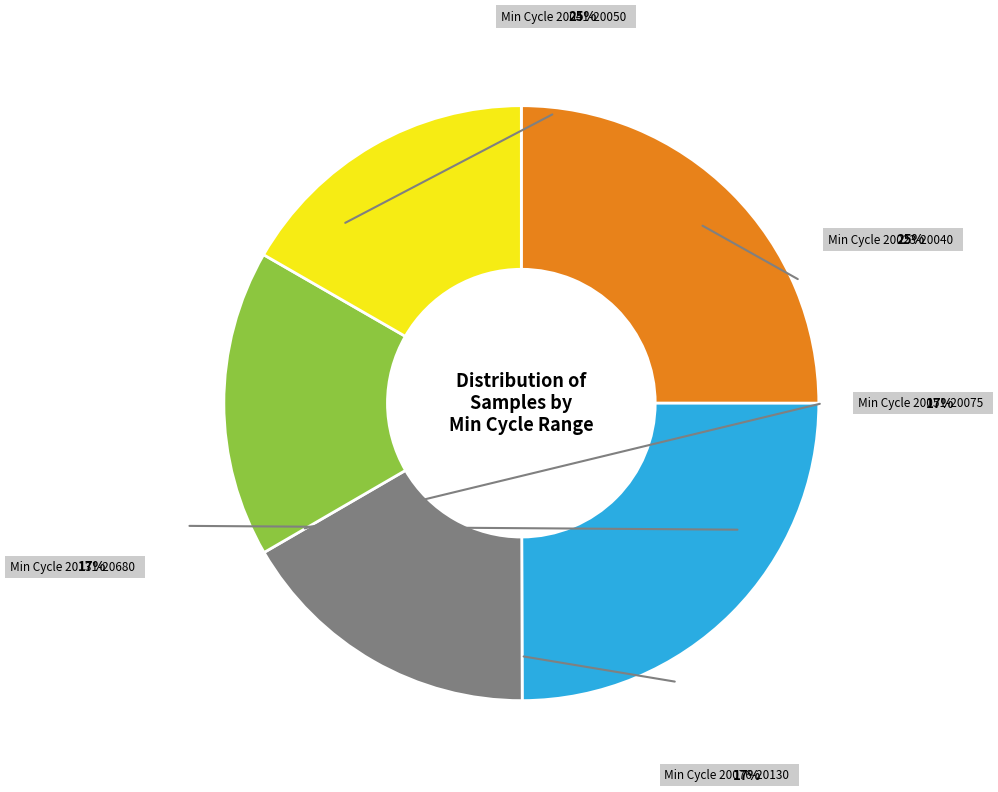

Is there any slice that represents more than half of the pie?

No